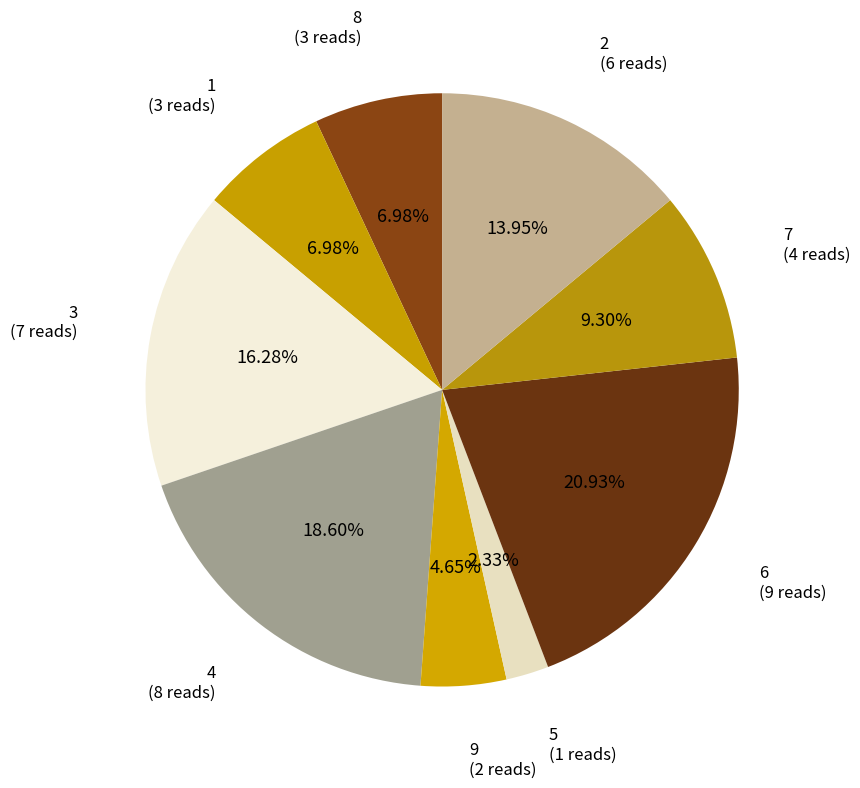

Is there any slice that represents more than half of the pie?

No